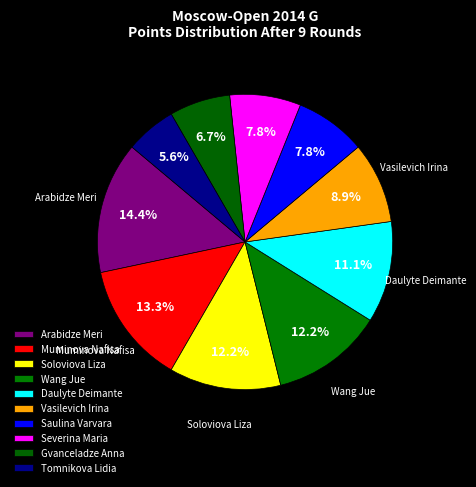

To the nearest percent, what is the difference between the Saulina Varvara and Wang Jue slice percentages?

4%